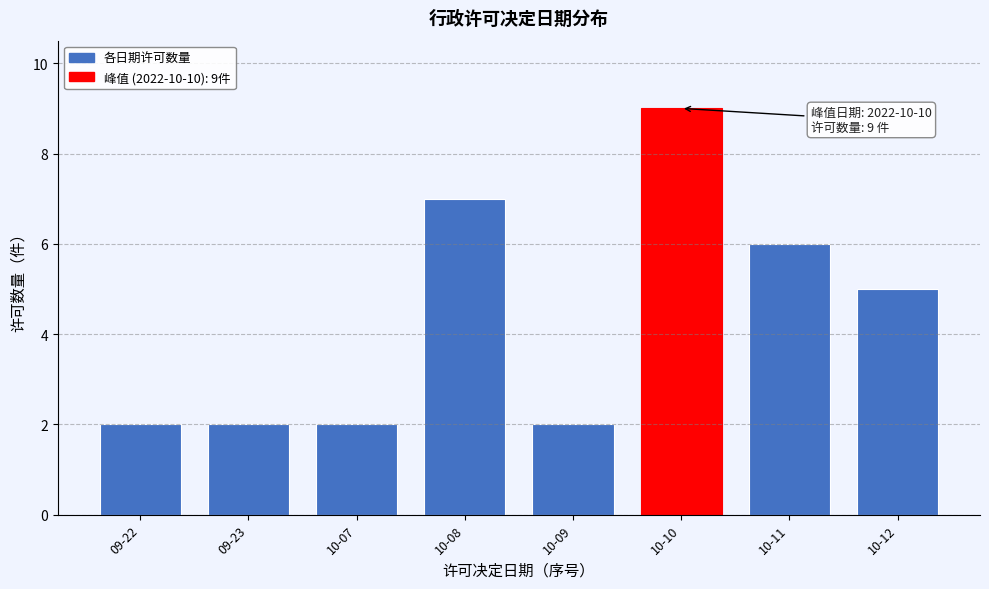

Reading left to right, what are all the values shown in this chart?

2	2	2	7	2	9	6	5